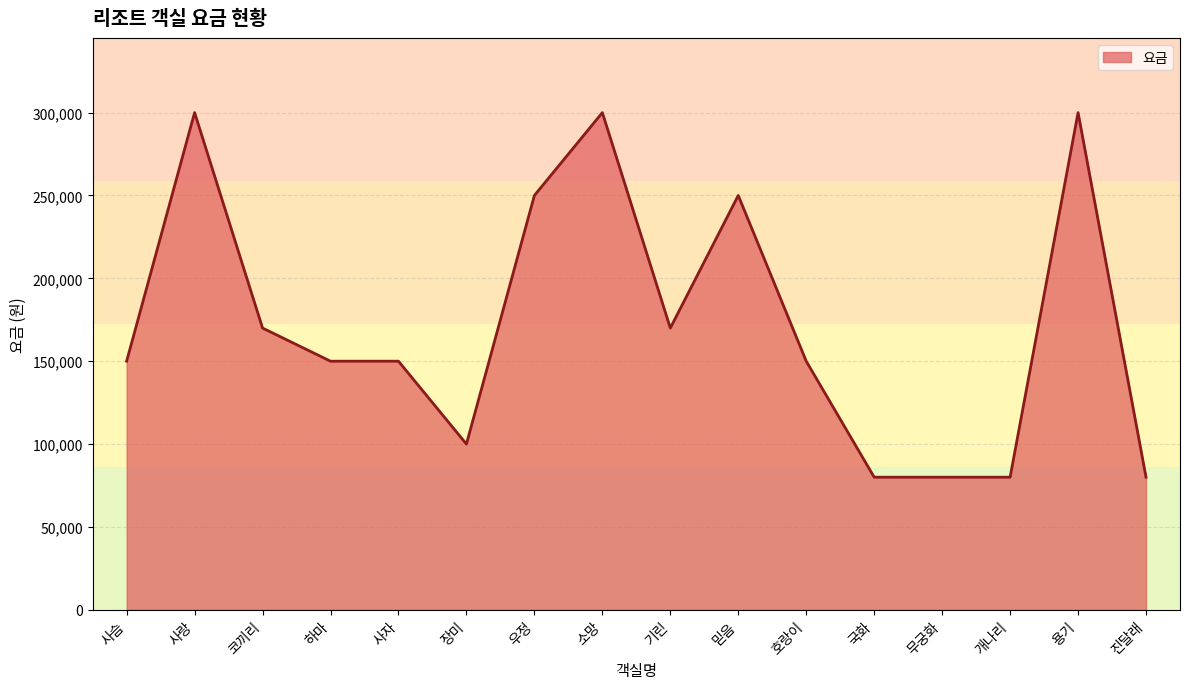

What is the change in value from 장미 to 우정?

+150000